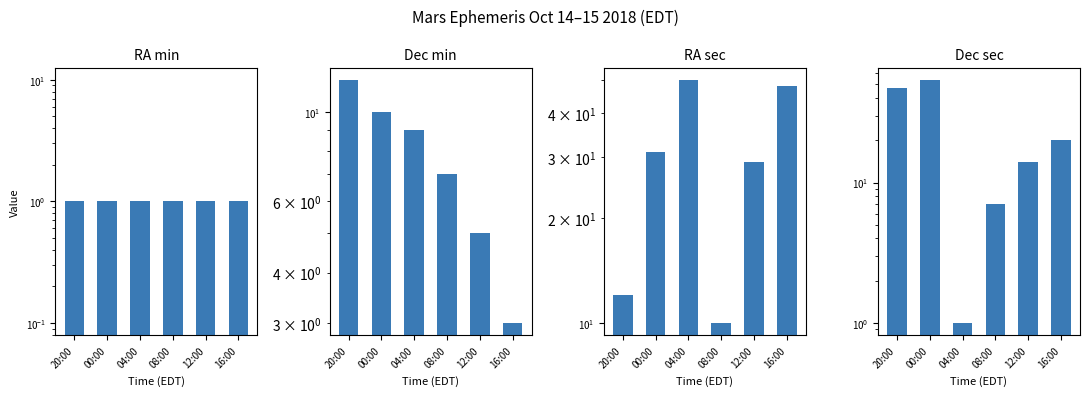

Which series has the largest range (max minus min)?

Dec sec